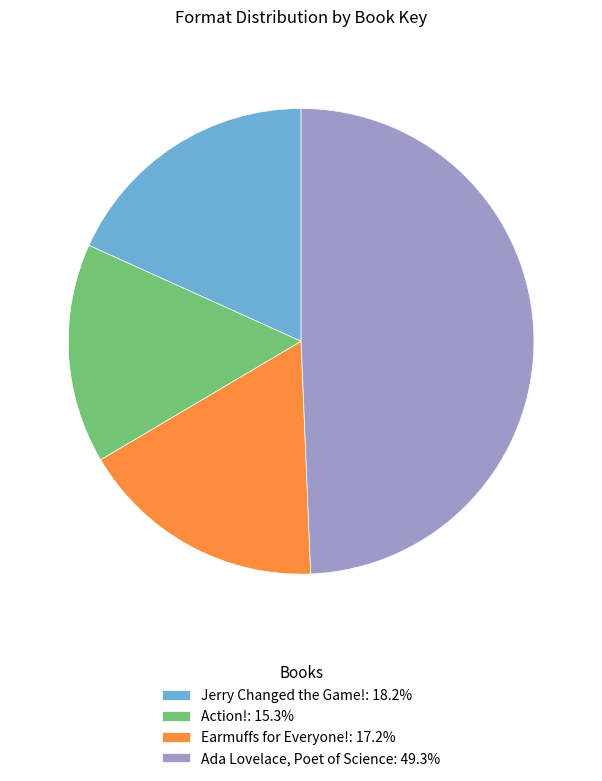

Approximately how many times larger is the value at Action!: 15.3% compared to Earmuffs for Everyone!: 17.2%?

0.9